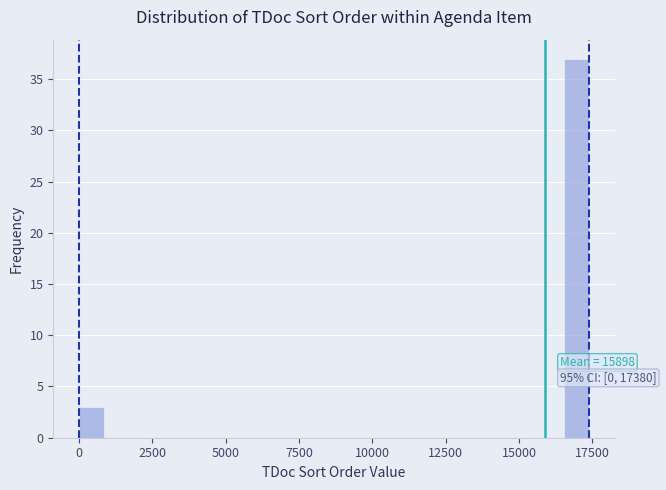

Read against the x-axis, roughly where is the centre of the tallest bar?

17000